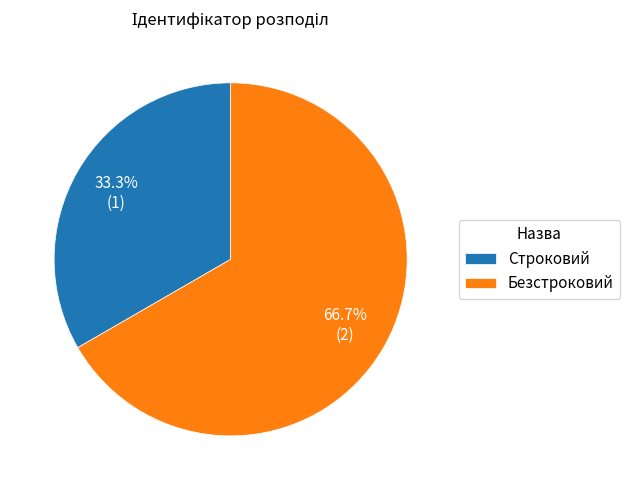

Which has a higher value, Строковий or Безстроковий?

Безстроковий